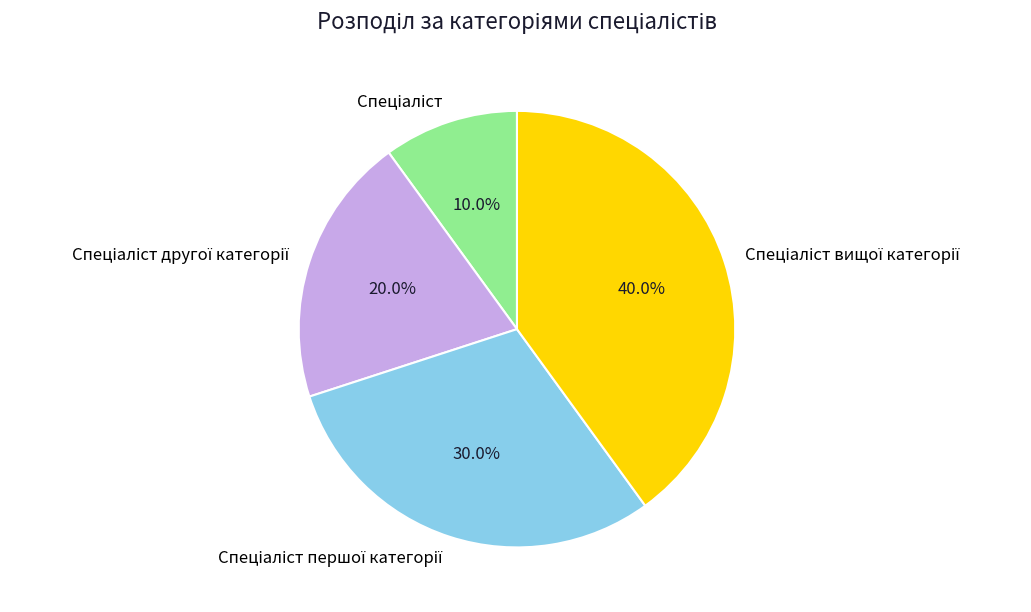

Does any single category account for the majority?

No